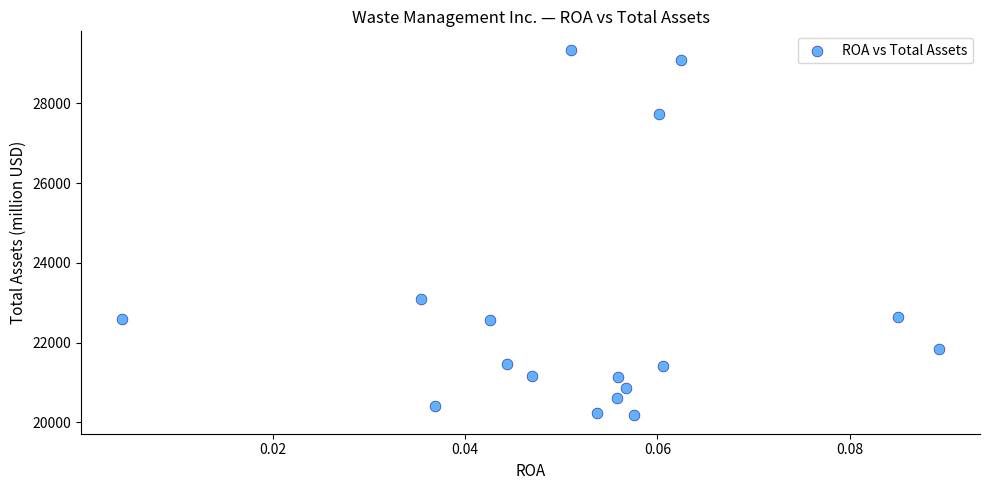

What Y value in the scatter plot is closest to 24760?

23097